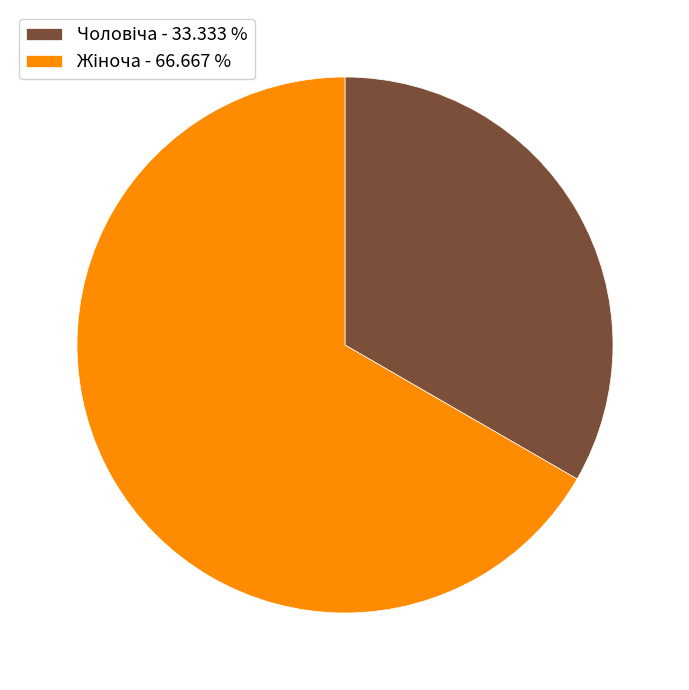

What is the total percentage of Чоловіча and Жіноча?

100.0%